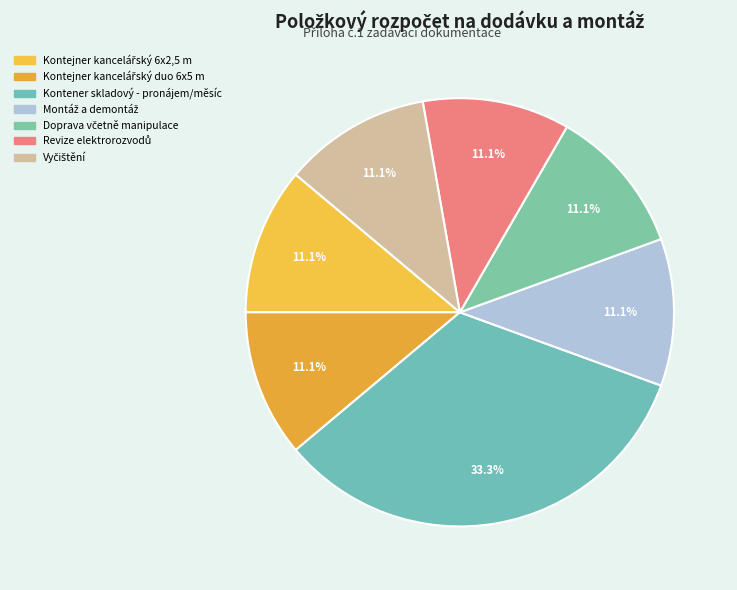

What portion of the pie excludes Montáž a demontáž?

88.9%